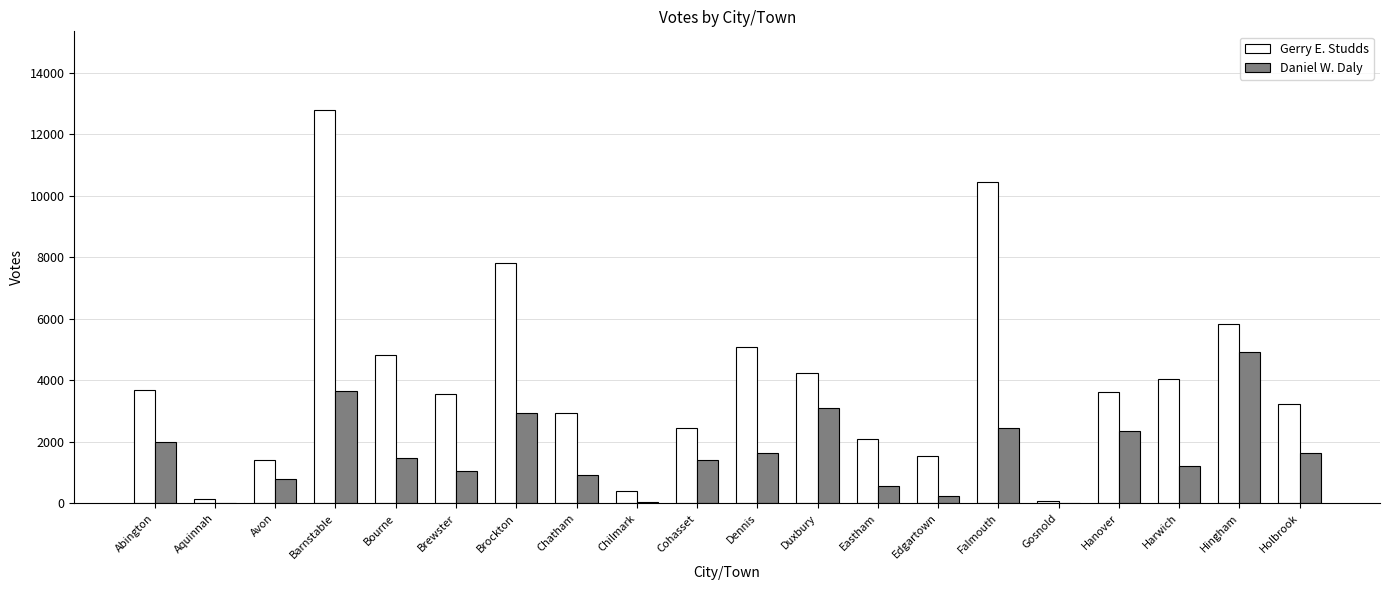

Which category has the highest value in the Gerry E. Studds series?

Barnstable